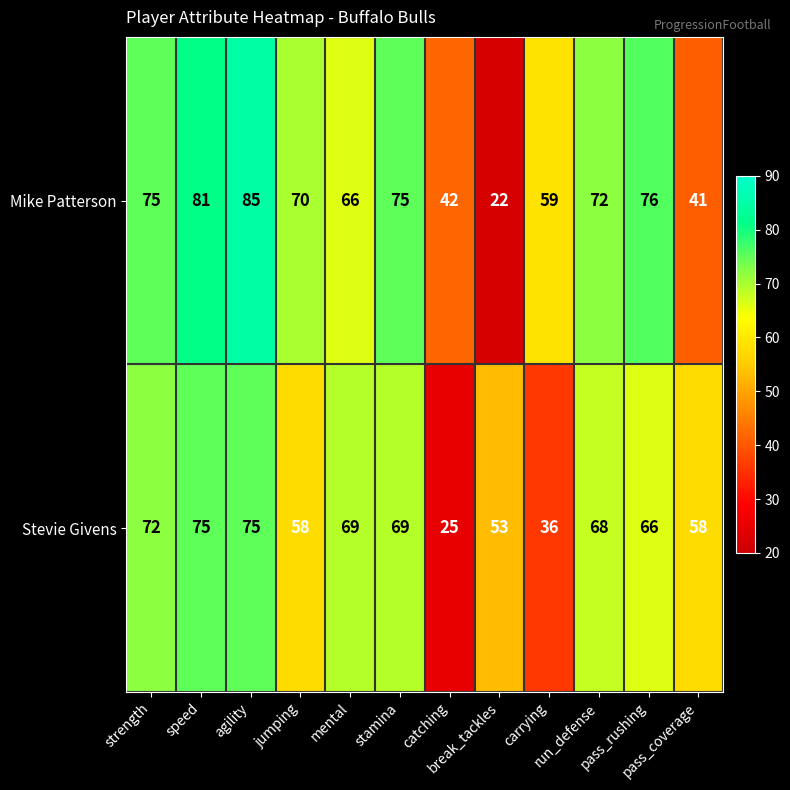

At how many categories does at least one series exceed 64?

8